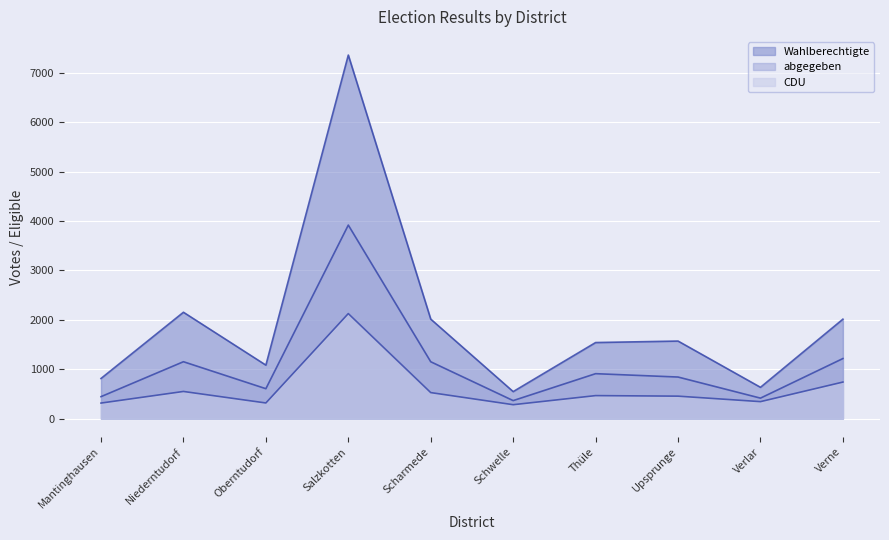

What is the sum of all abgegeben values?

11019